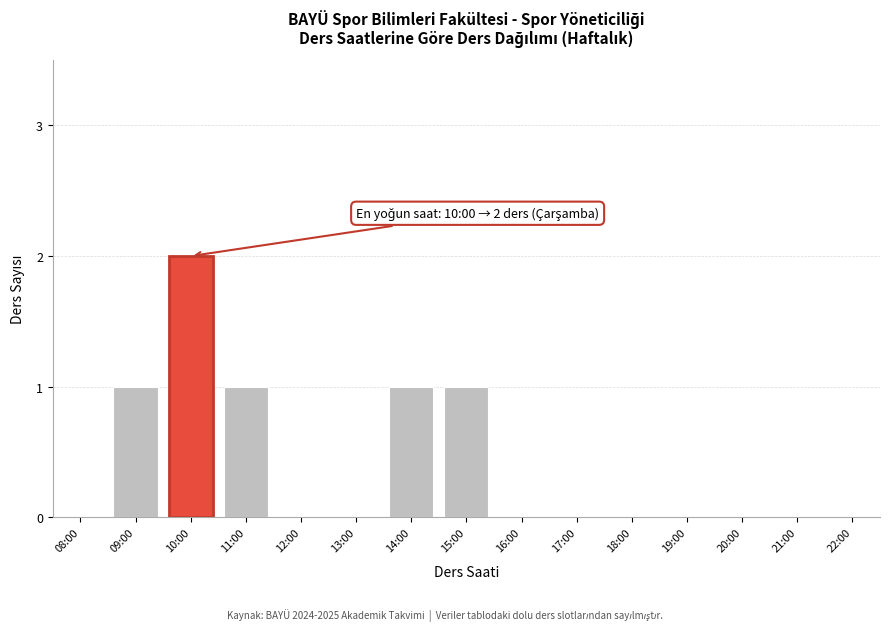

Reading left to right, what are all the values shown in this chart?

08:00=0	09:00=1	10:00=2	11:00=1	12:00=0	13:00=0	14:00=1	15:00=1	16:00=0	17:00=0	18:00=0	19:00=0	20:00=0	21:00=0	22:00=0